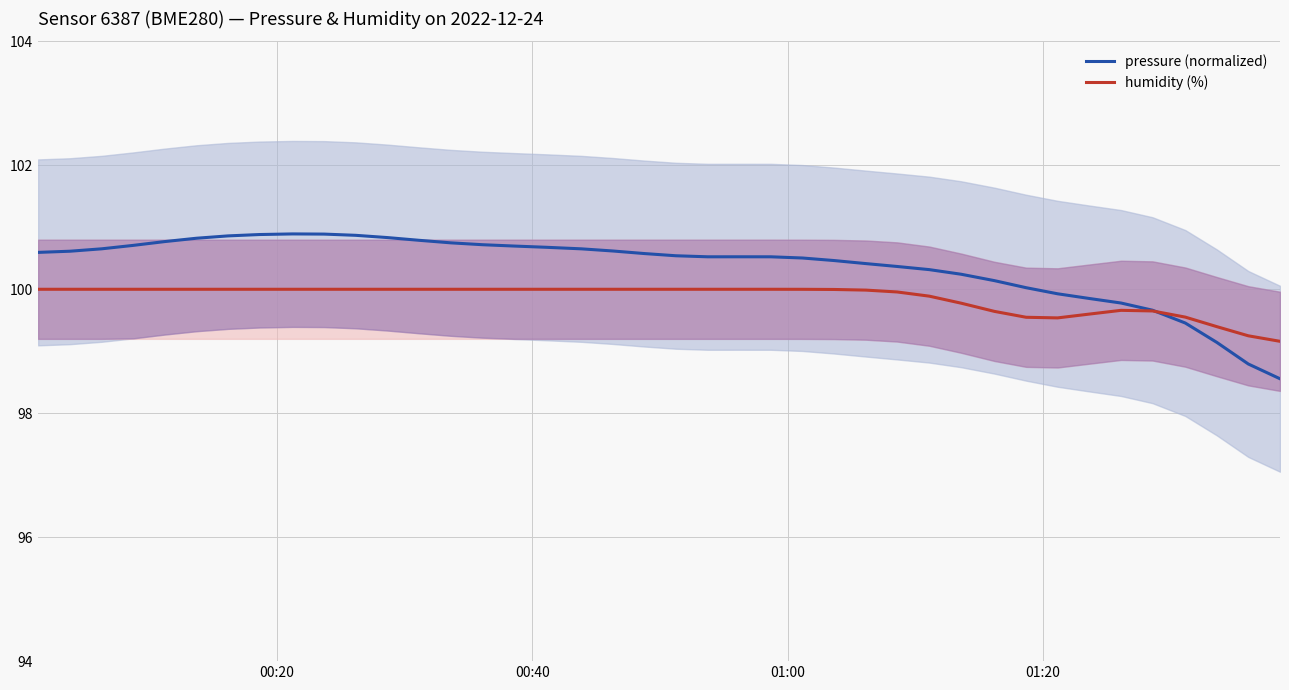

What is the minimum value for pressure (normalized)?

98.6